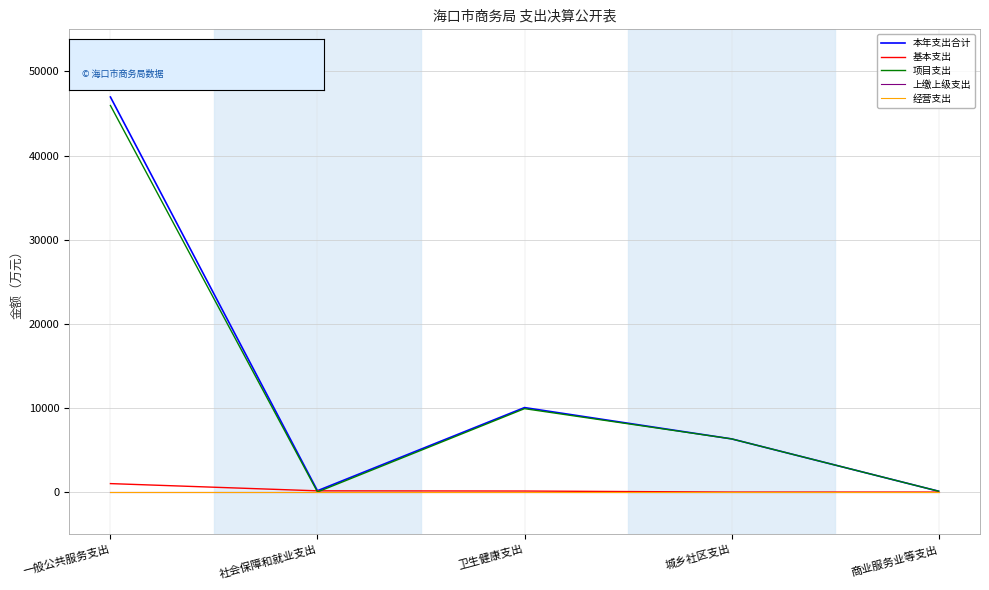

Which series has the largest range (max minus min)?

本年支出合计